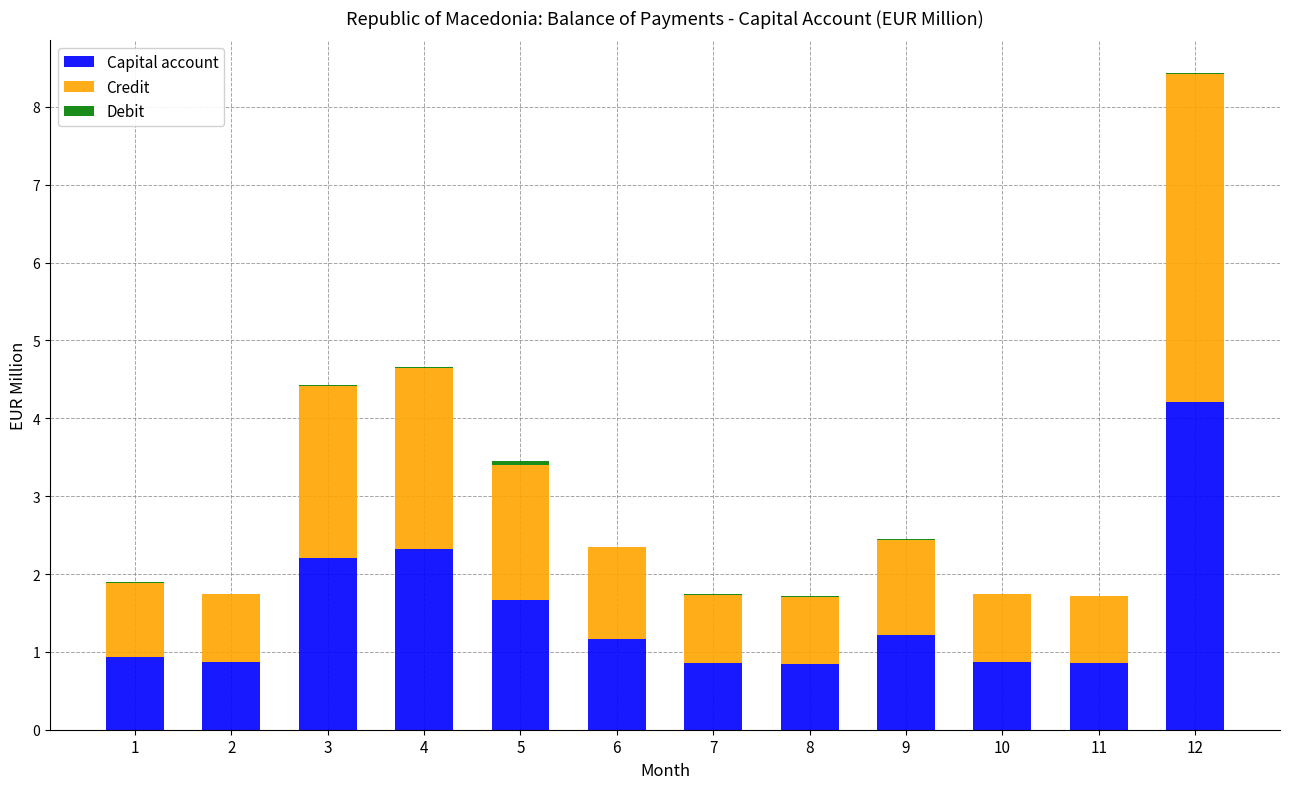

At which category is the sum across all series the highest?

12